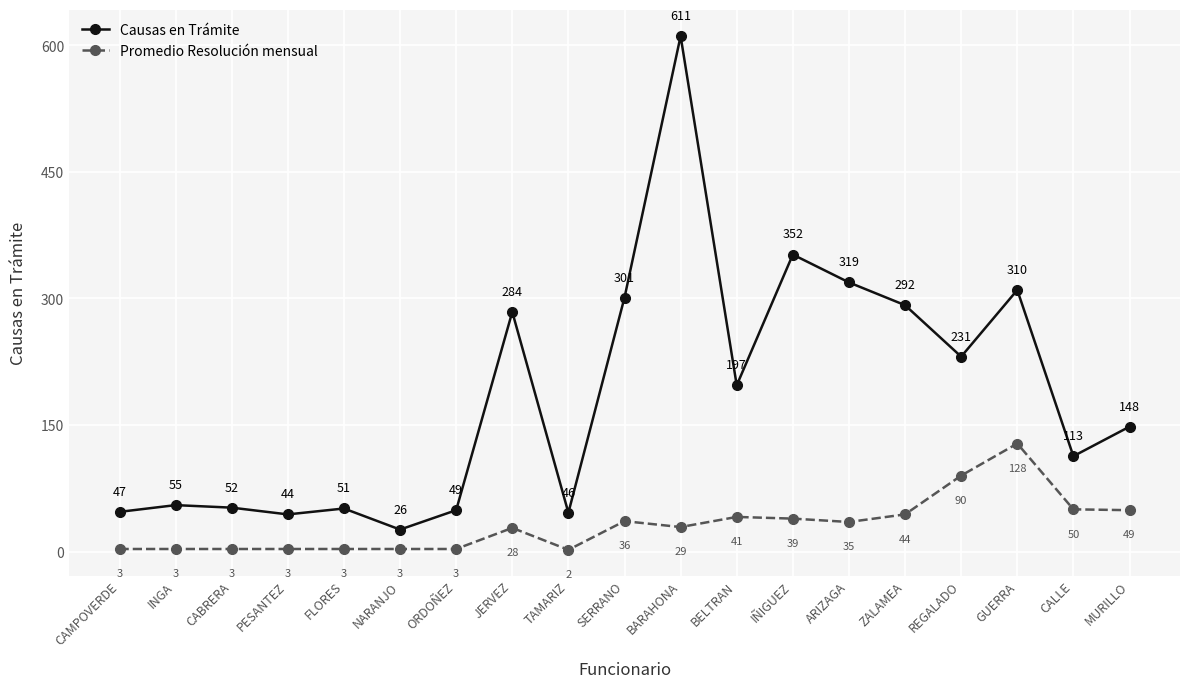

What is the label of the 8th point from the right?

BELTRAN